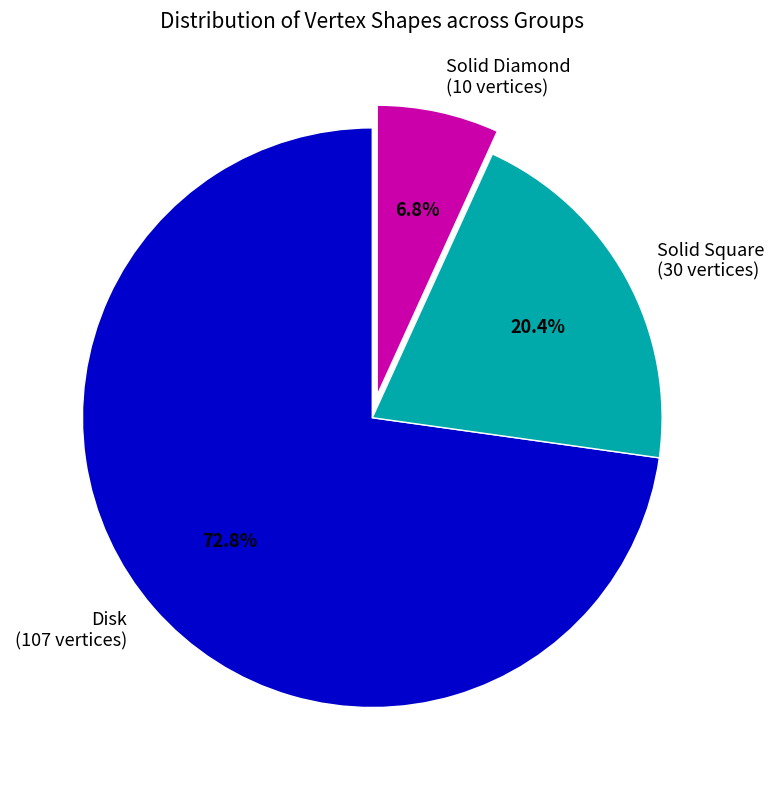

To the nearest percent, what is the difference between the Solid Square and Solid Diamond slice percentages?

14%